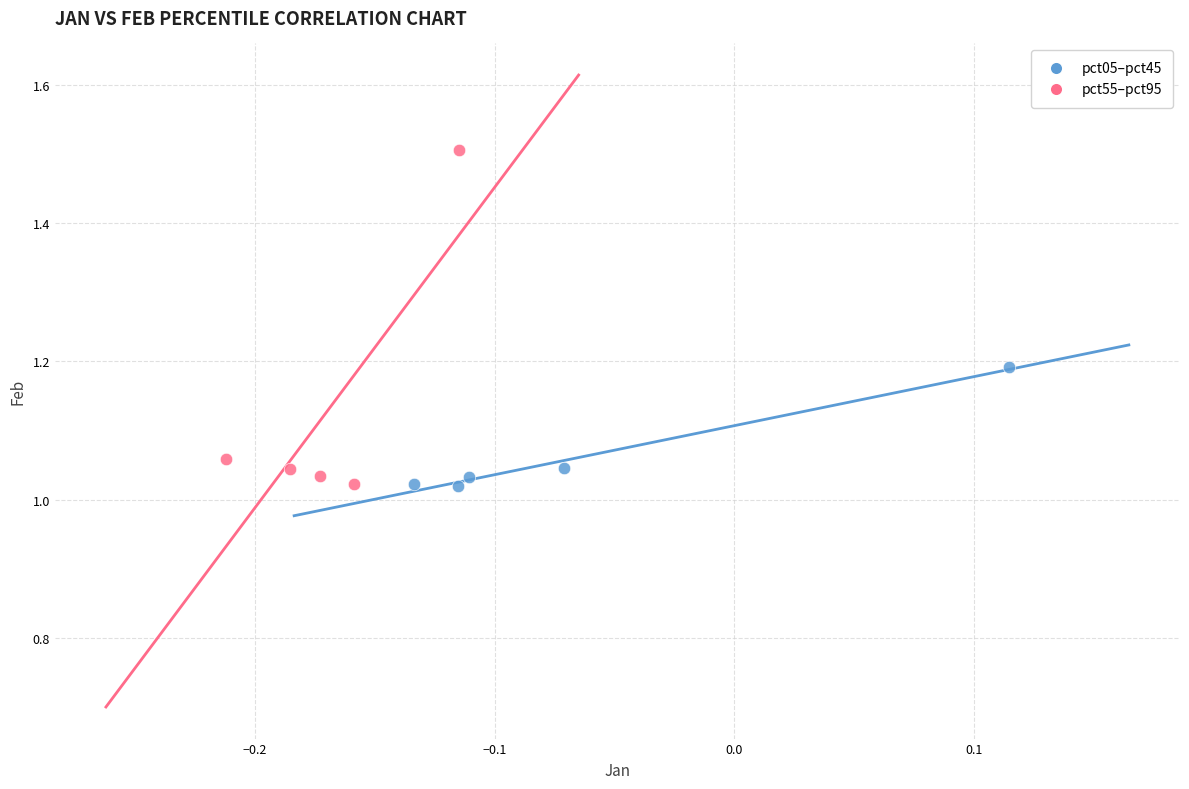

Which series has the widest spread of Y values?

pct55–pct95